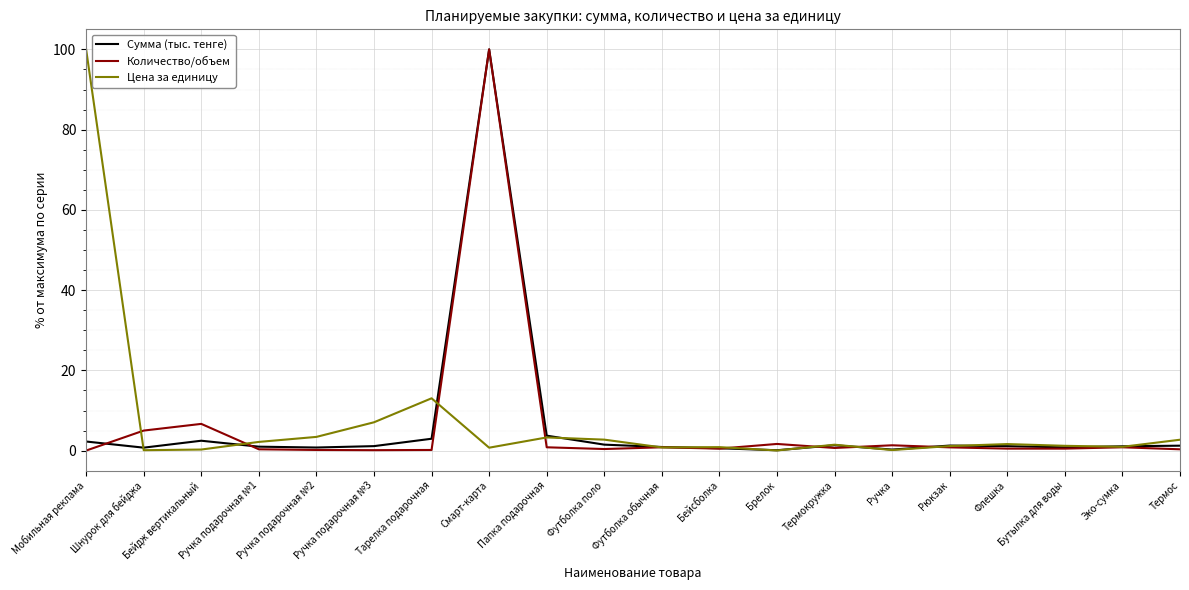

At which category is the sum across all series the highest?

Смарт-карта